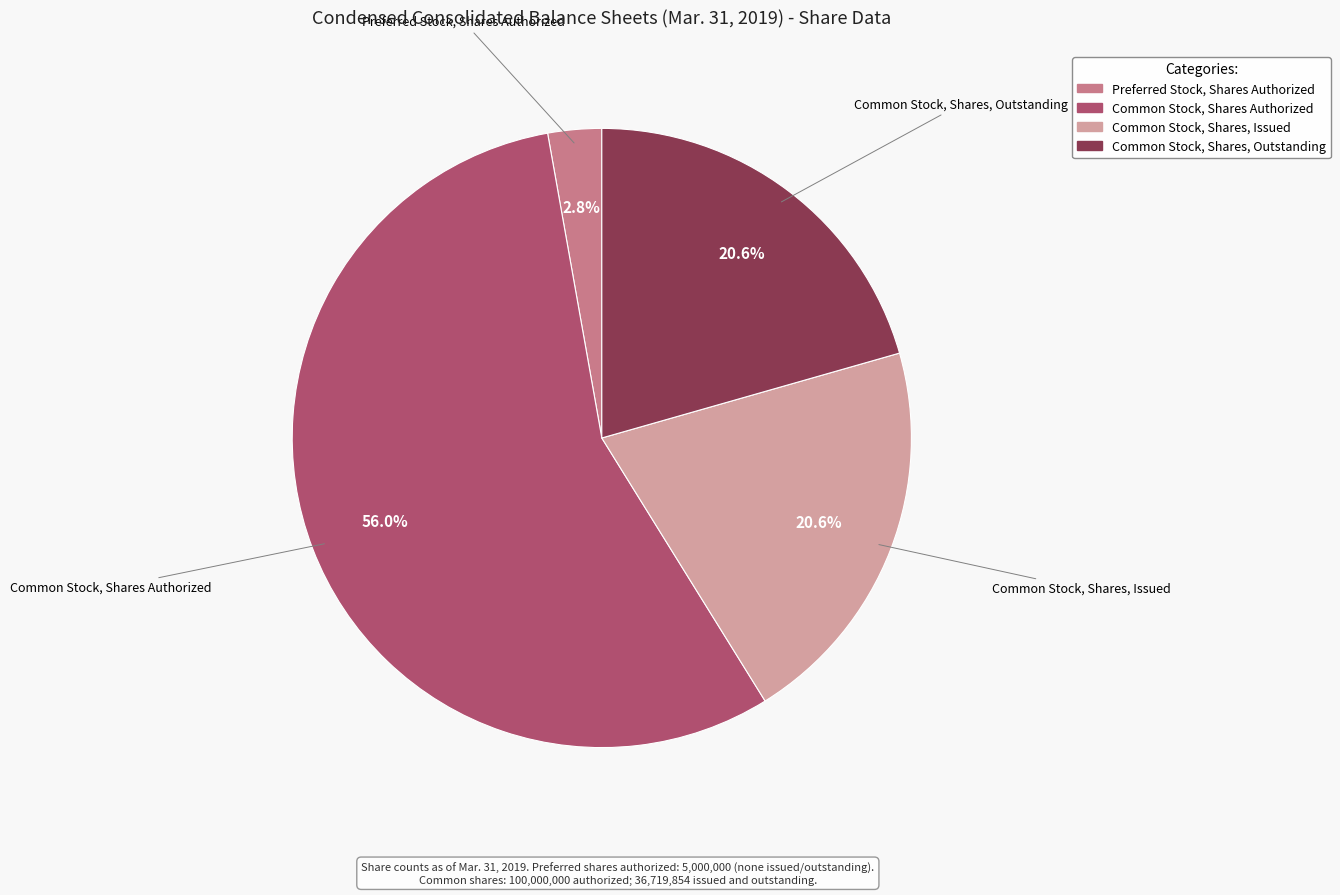

To the nearest percent, what is the average slice percentage?

25%